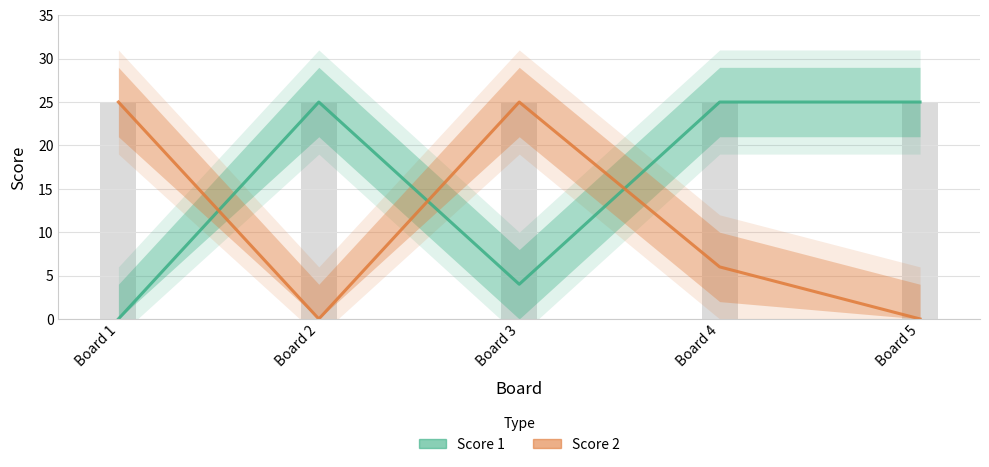

List the series in order of their overall mean, highest first.

Score 1, Score 2